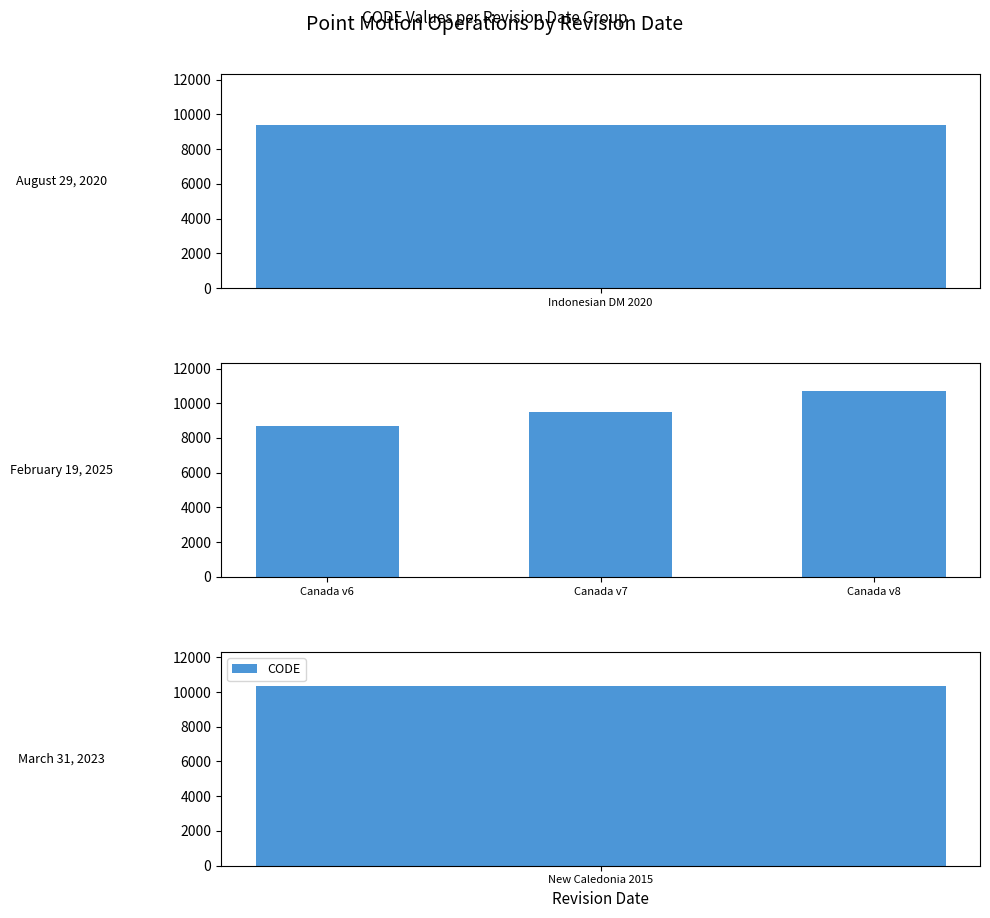

Does the chart contain any negative values?

No